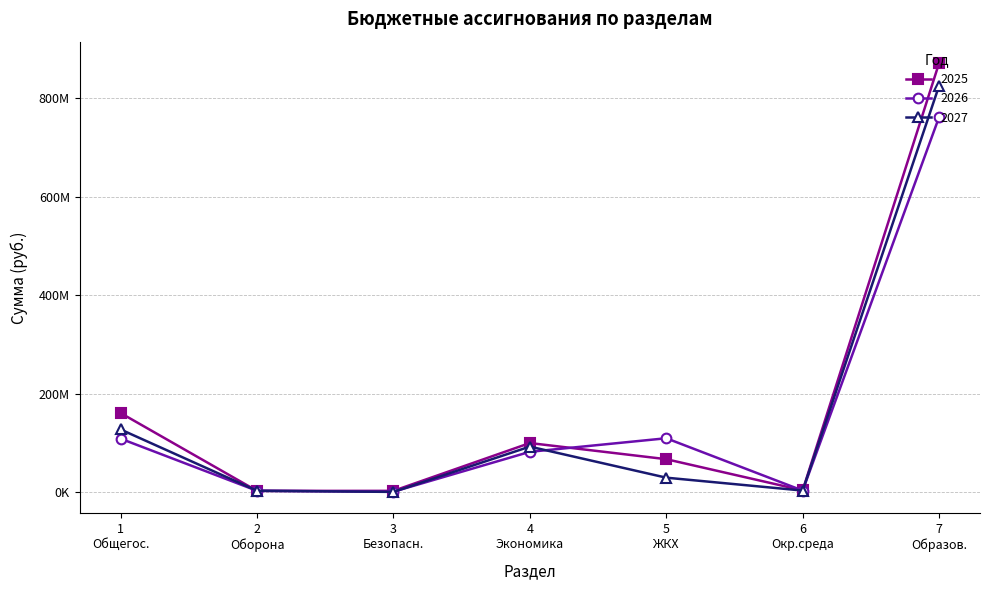

What are all the series names shown in the legend?

2025, 2026, 2027